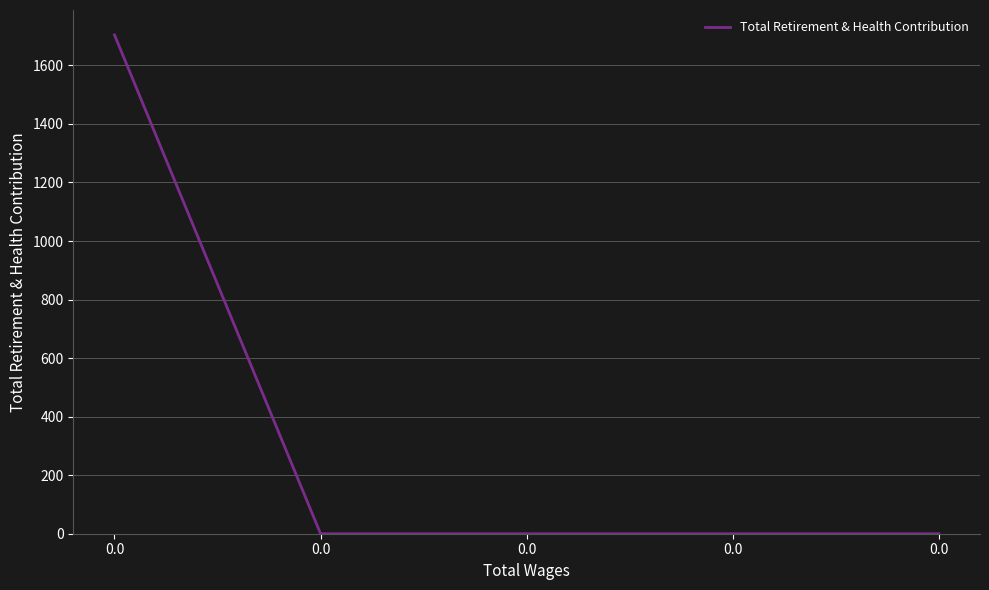

How many distinct data groups are displayed?

1